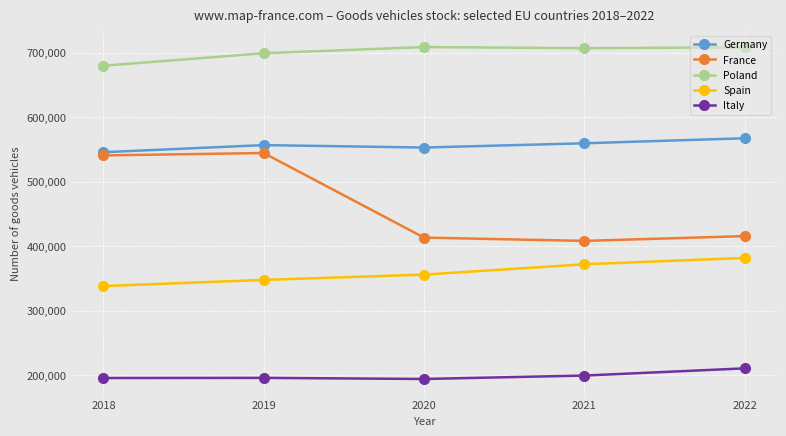

The value of Germany at 2019 is 219402. True or false?

False